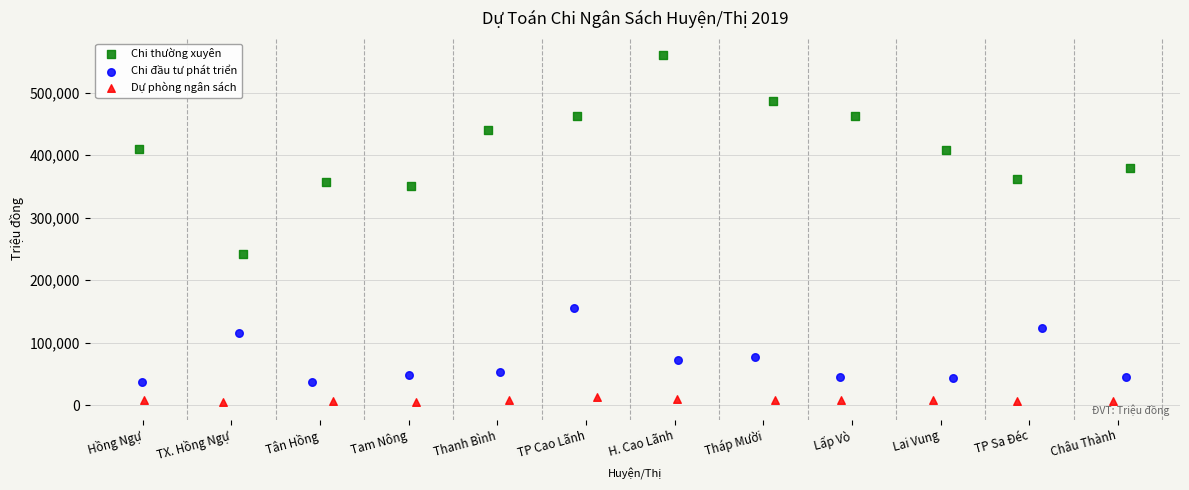

Which series reaches the maximum Y coordinate?

Chi thường xuyên